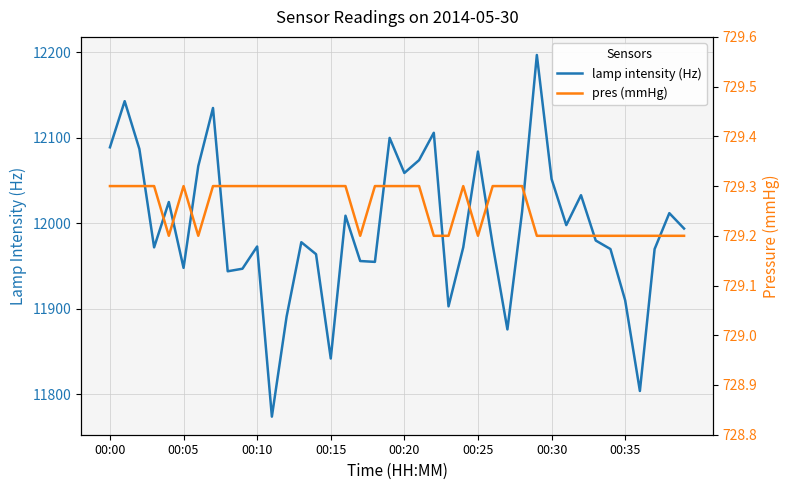

What is the highest value of the lamp intensity (Hz) series?

12197